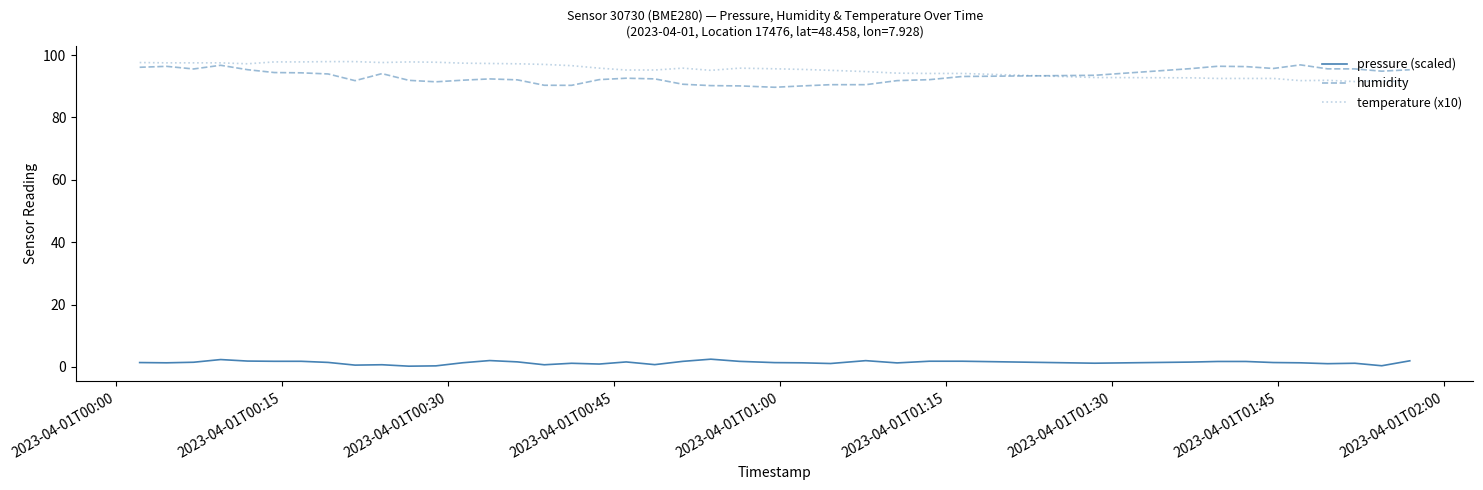

What is the lowest value of the humidity series?

89.7